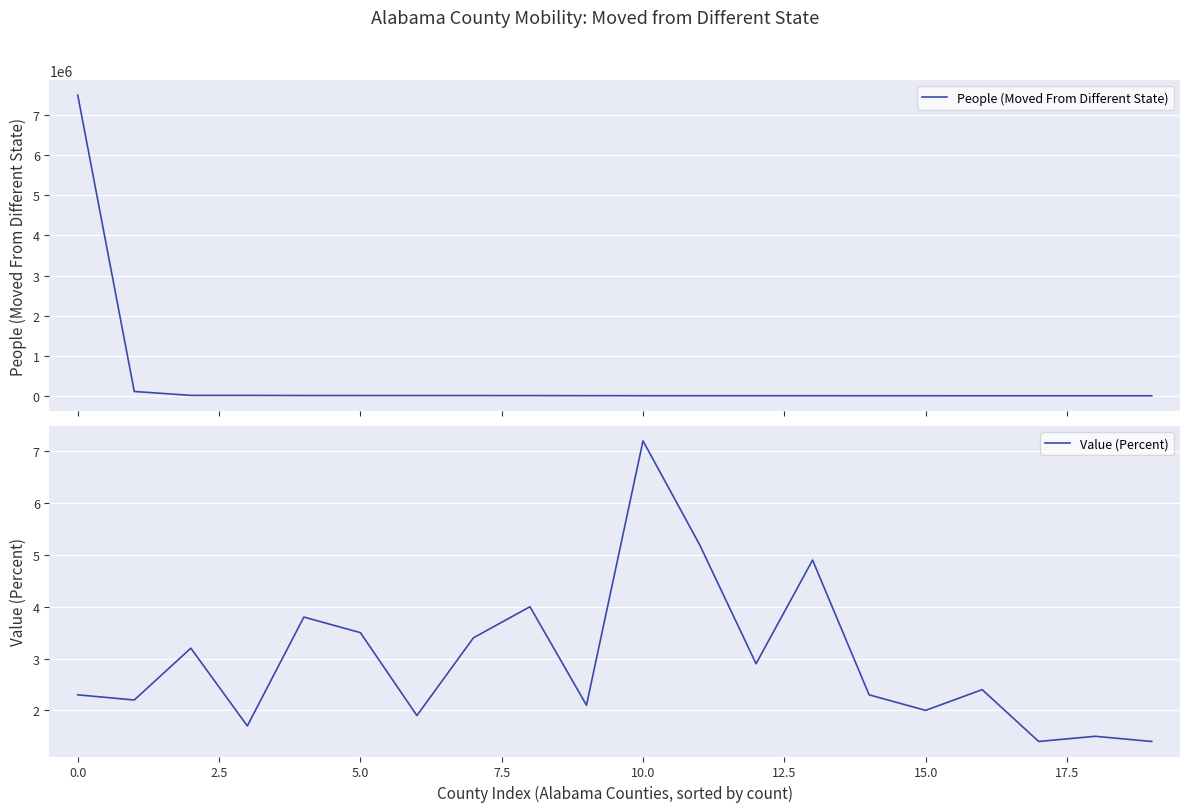

How many data points in Value (Percent) are less than 2?

5